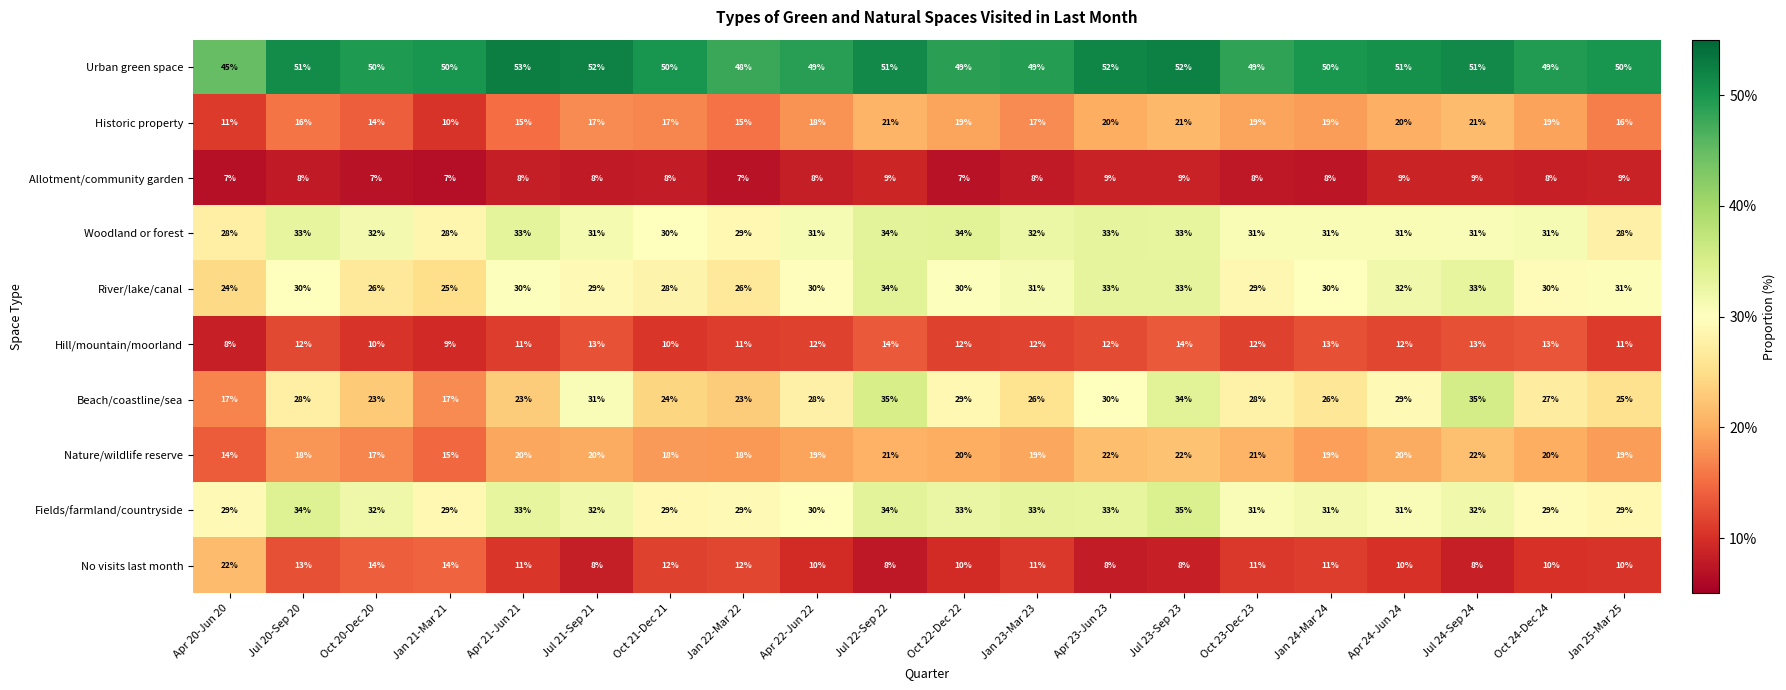

What is the approximate value of Historic property at Jan 22-Mar 22, to the nearest 10?

20